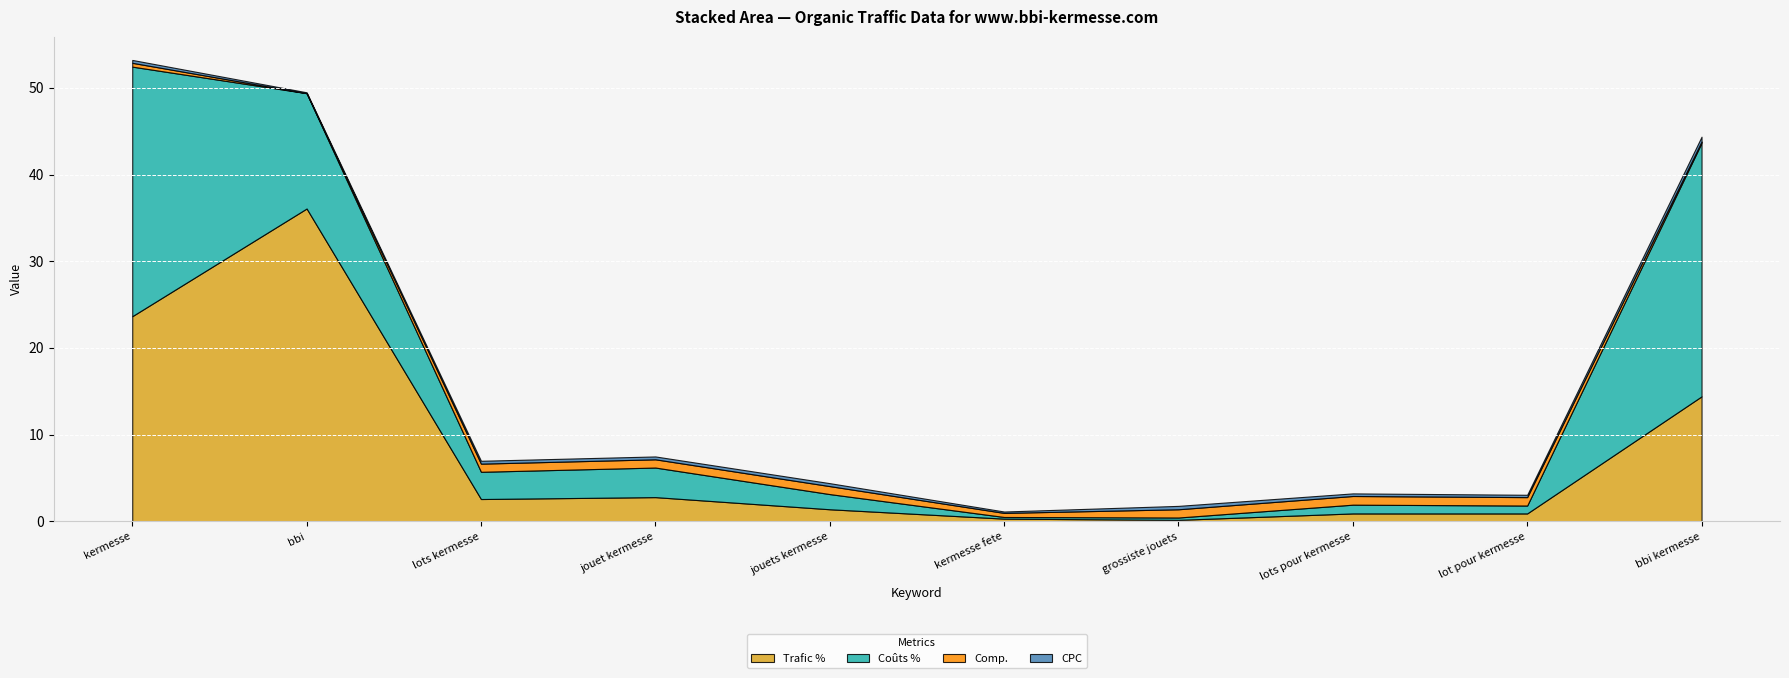

Reading right to left, transcribe all the data shown in this chart.

Trafic %: bbi kermesse=14.4	lot pour kermesse=0.9	lots pour kermesse=0.9	grossiste jouets=0.2	kermesse fete=0.3	jouets kermesse=1.4	jouet kermesse=2.8	lots kermesse=2.6	bbi=36.1	kermesse=23.7
Coûts %: bbi kermesse=29.2	lot pour kermesse=0.9	lots pour kermesse=1.0	grossiste jouets=0.3	kermesse fete=0.2	jouets kermesse=1.8	jouet kermesse=3.4	lots kermesse=3.1	bbi=13.3	kermesse=28.8
Comp.: bbi kermesse=0.2	lot pour kermesse=1.0	lots pour kermesse=1.0	grossiste jouets=0.9	kermesse fete=0.5	jouets kermesse=0.9	jouet kermesse=0.9	lots kermesse=0.9	bbi=0.0	kermesse=0.4
CPC: bbi kermesse=0.6	lot pour kermesse=0.3	lots pour kermesse=0.3	grossiste jouets=0.4	kermesse fete=0.2	jouets kermesse=0.3	jouet kermesse=0.3	lots kermesse=0.3	bbi=0.1	kermesse=0.3